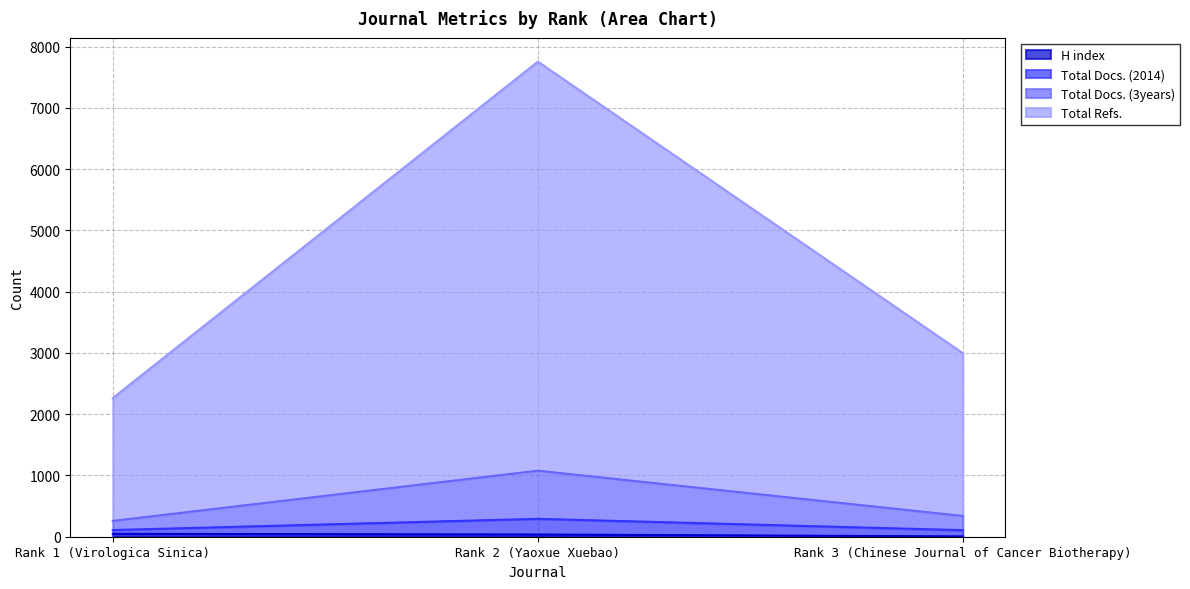

Between Rank 1 (Virologica Sinica) and Rank 2 (Yaoxue Xuebao), which is larger?

Rank 1 (Virologica Sinica)